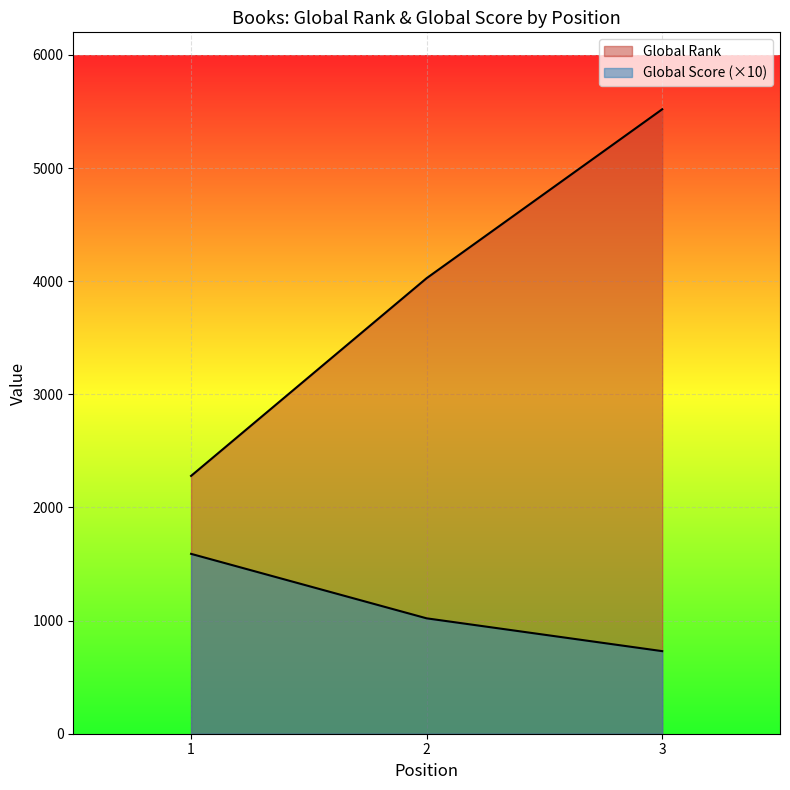

Is it true that Global Score equals 1700 at 2?

False